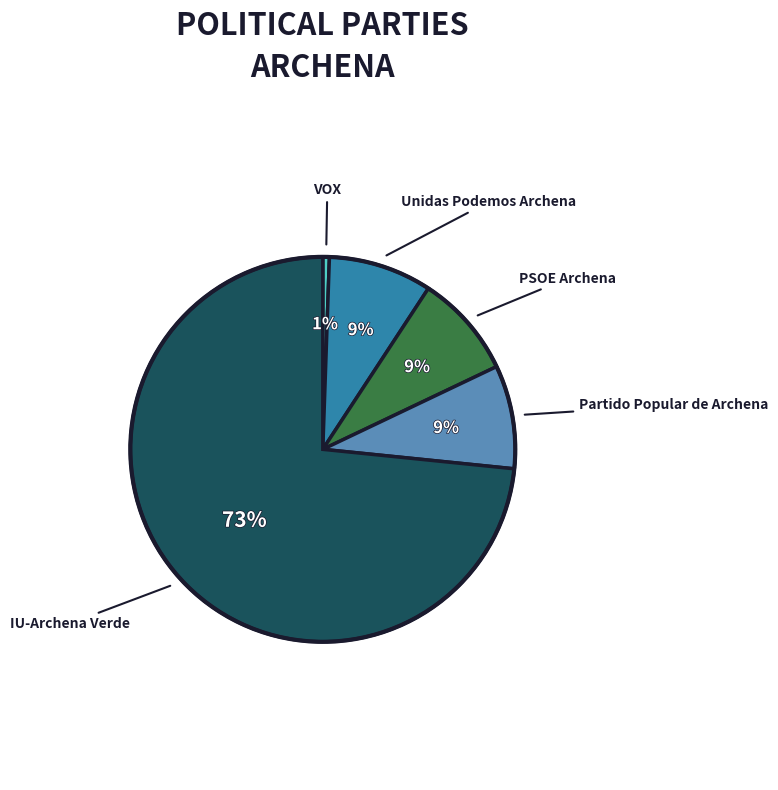

Is there a majority slice in this chart?

Yes